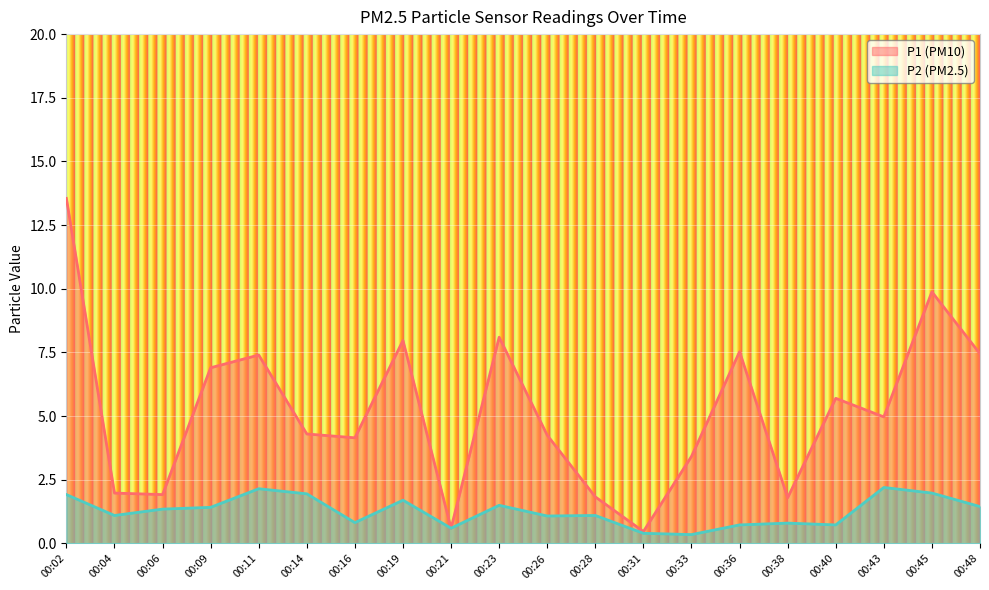

In P1, how many points are higher than both neighbors (excluding endpoints)?

6